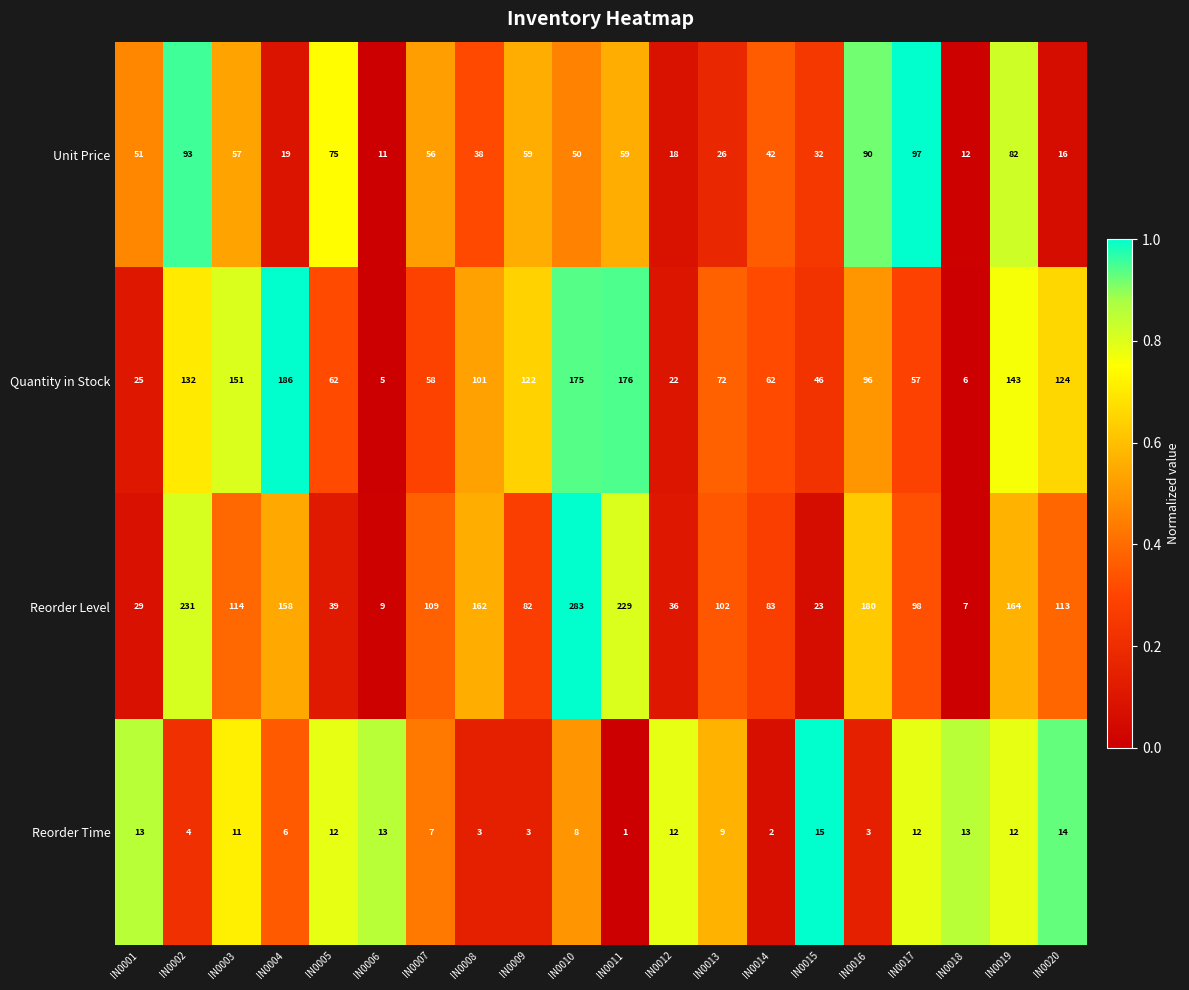

What is the highest value of the Unit Price series?

97